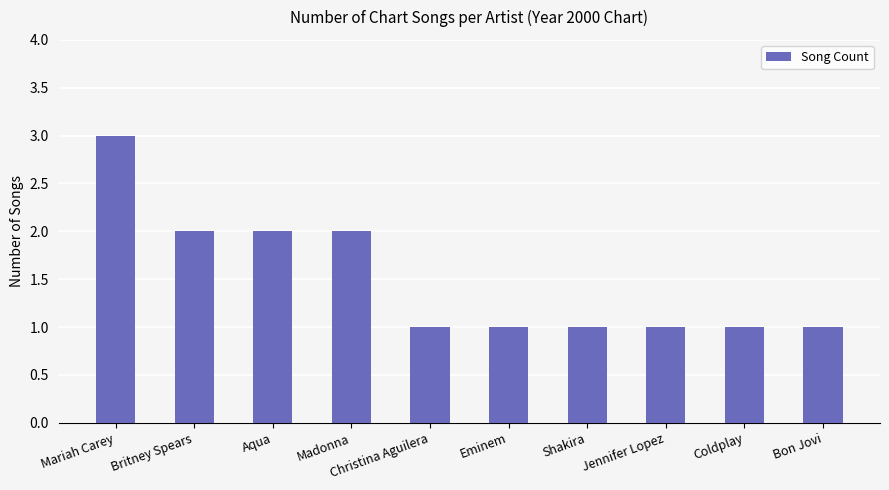

Is it true that the value at Coldplay is 1?

True